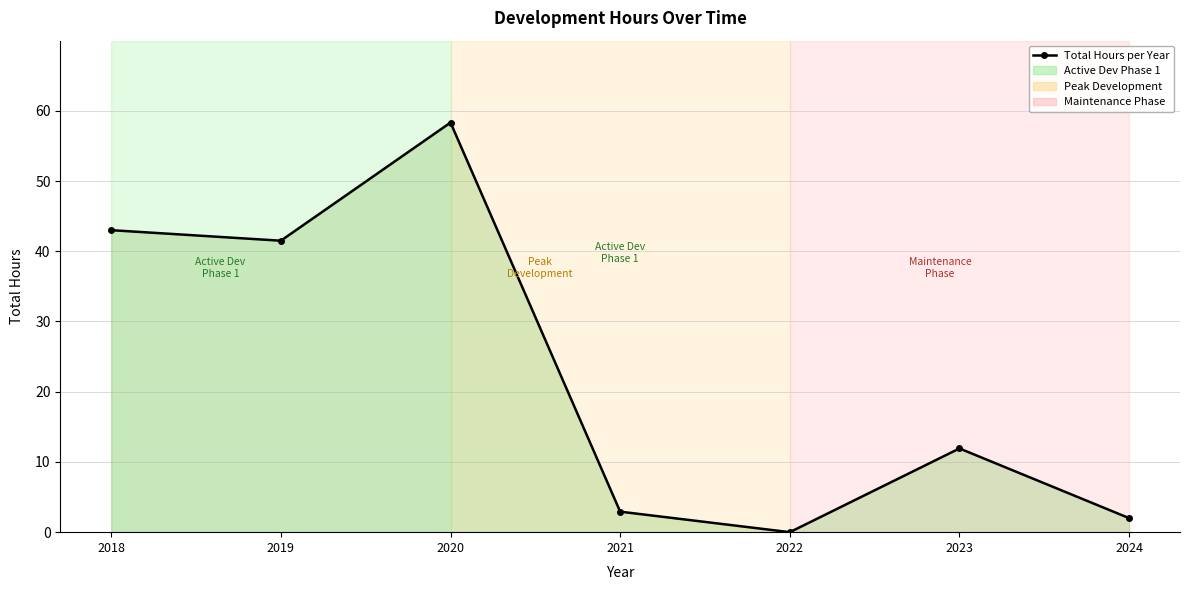

At which category does the data reach its first local peak?

2020